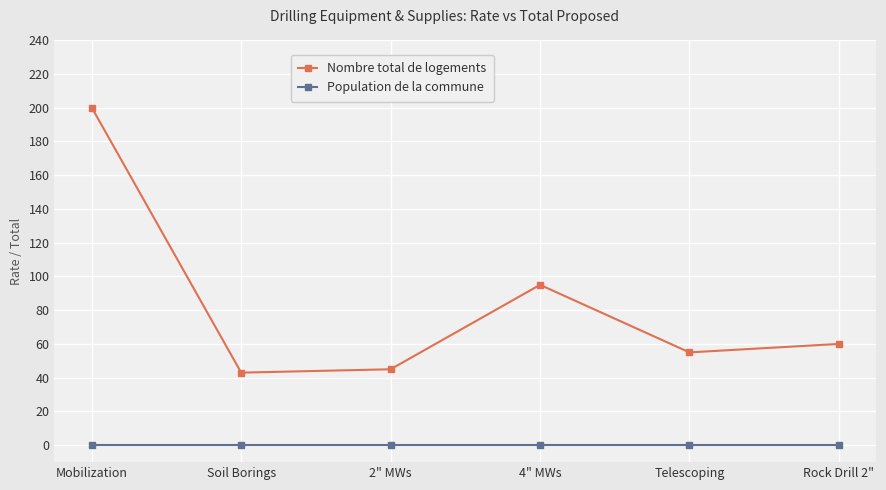

List the series in order of their overall mean, lowest first.

Population de la commune, Nombre total de logements